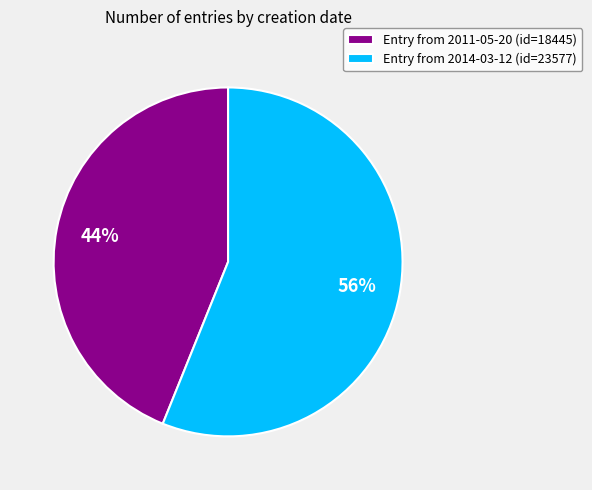

Count the number of slices in the pie.

2